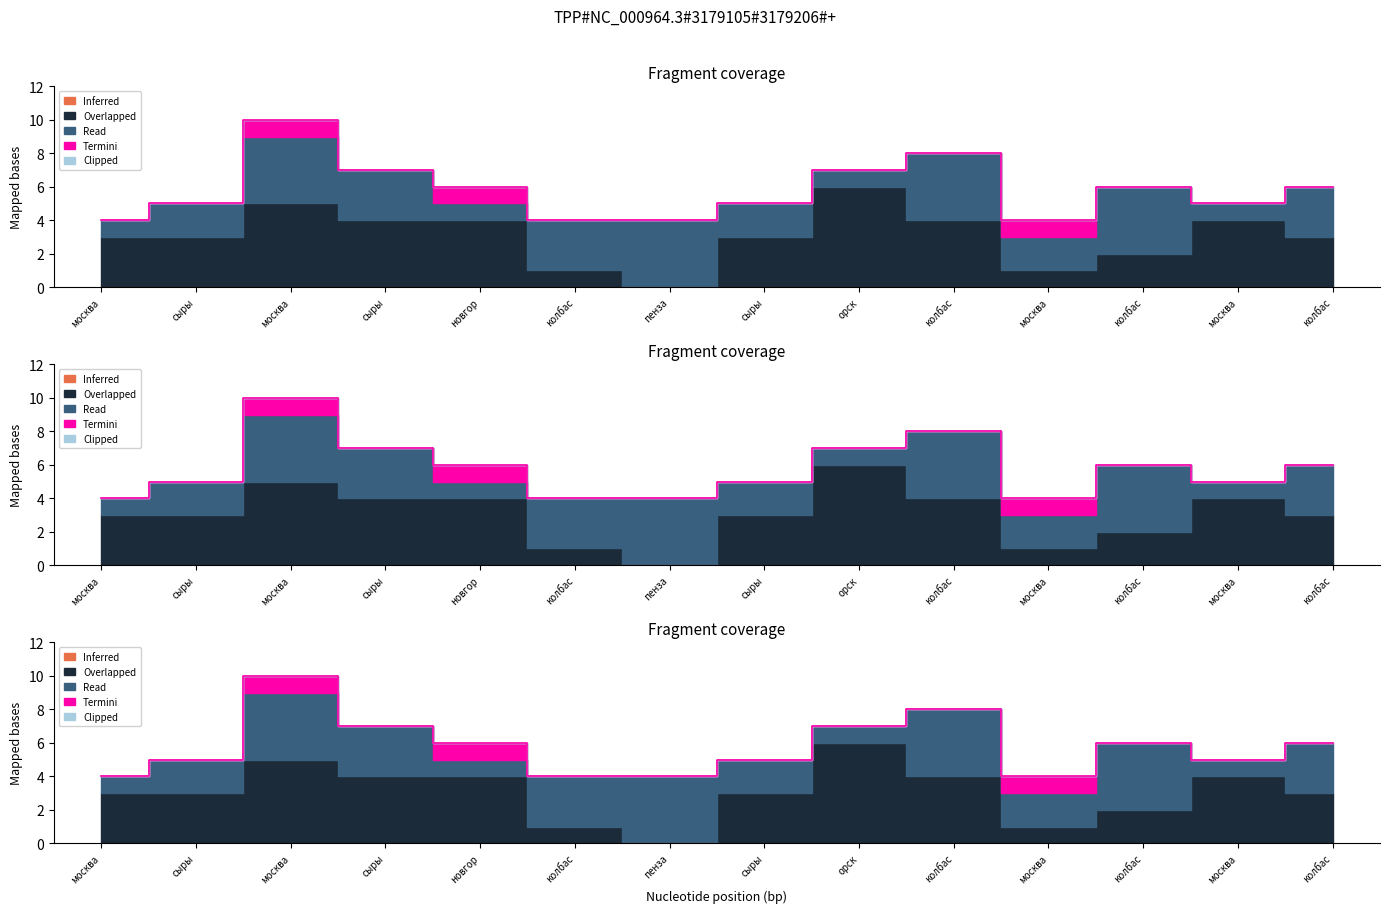

True or false: Overlapped and Termini cross at least once.

False